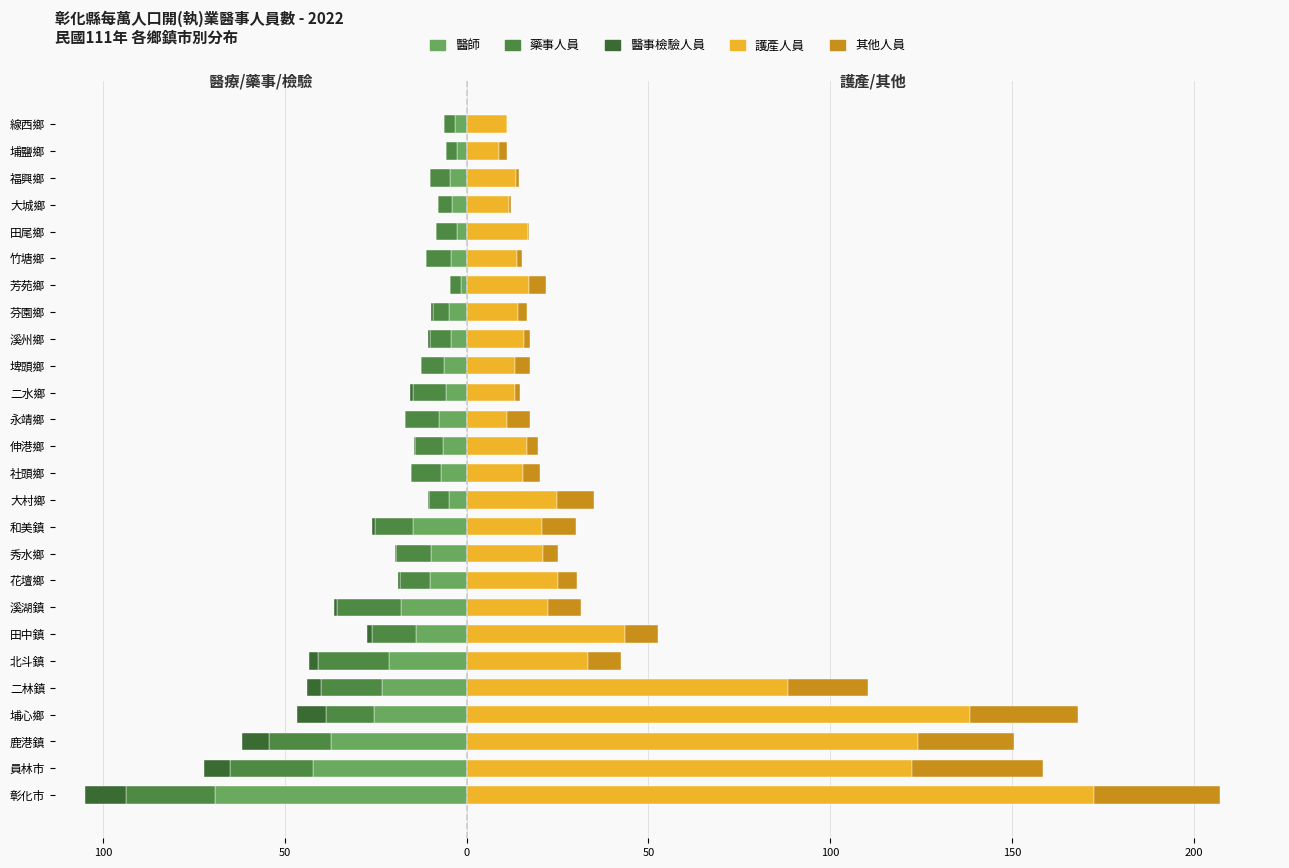

What is the sum of all 藥事人員 values?

-260.0